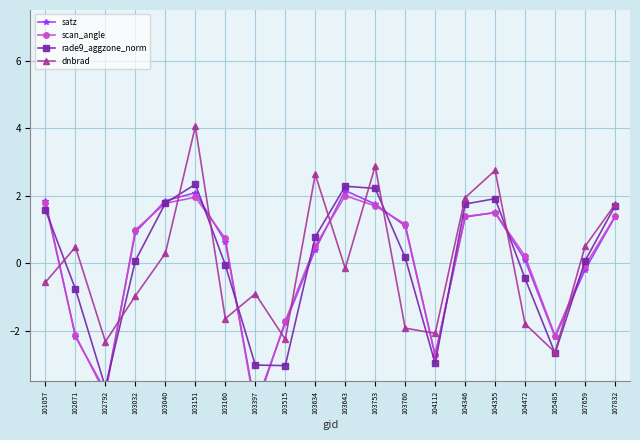

At which category does scan_angle reach its first local peak?

103151